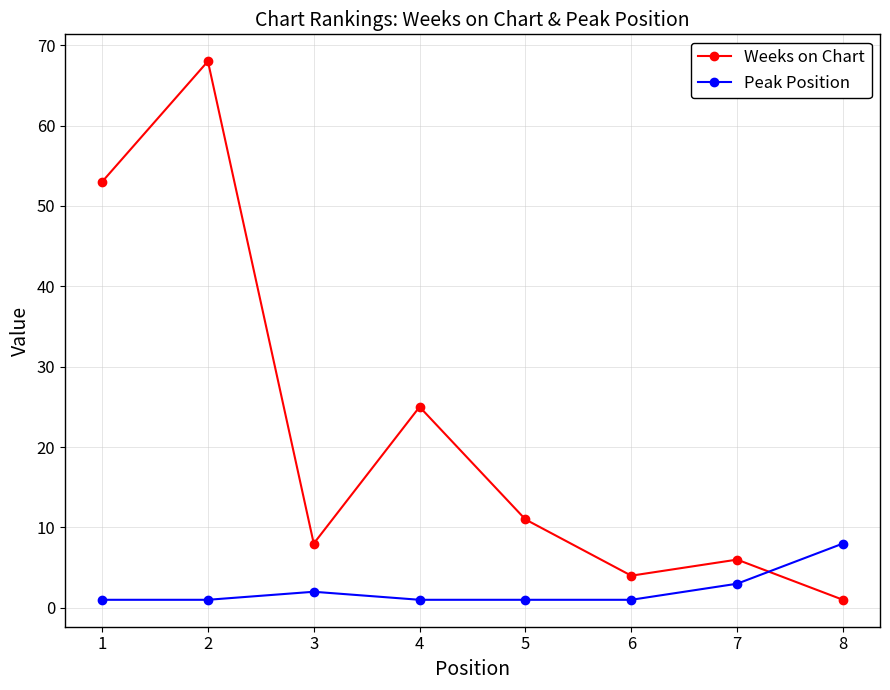

What are all the series names shown in the legend?

Weeks on Chart, Peak Position